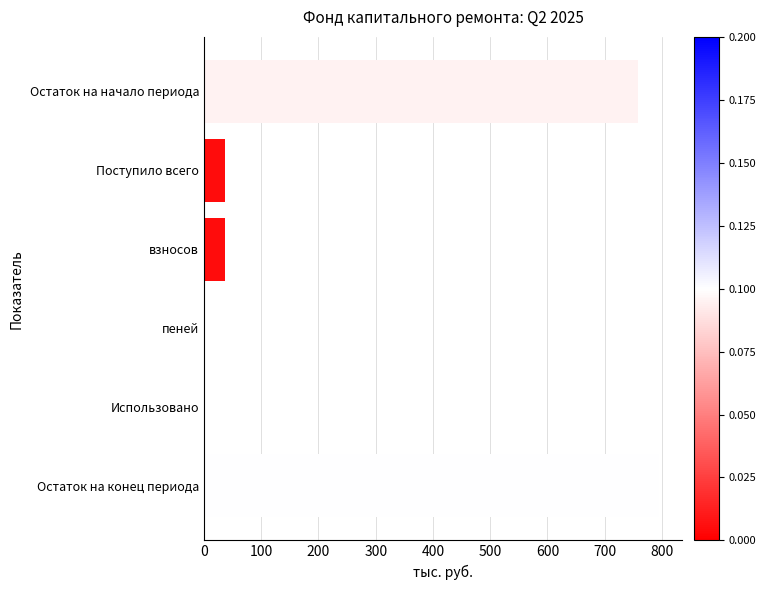

What is the greatest value displayed?

795.3